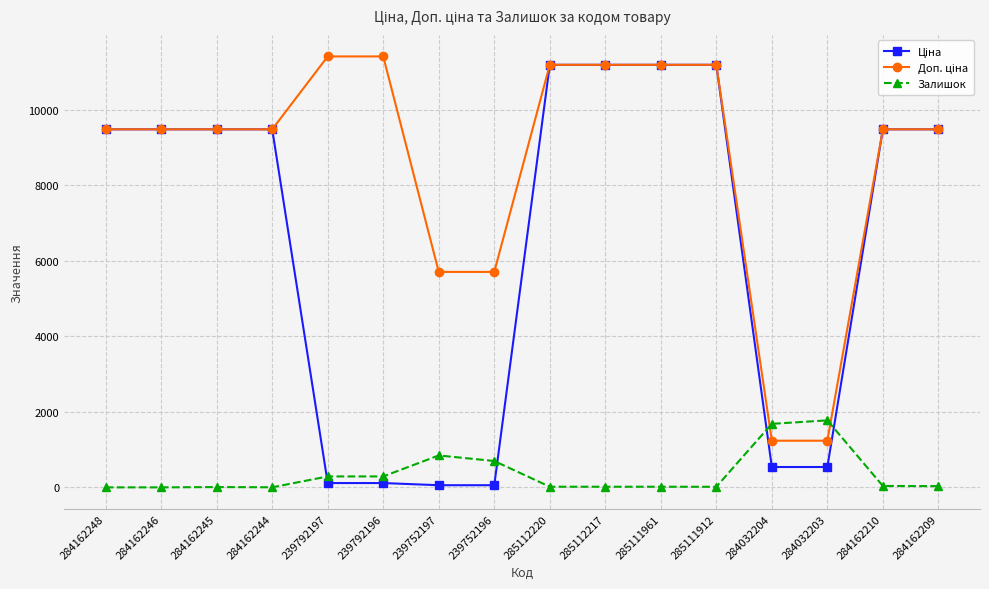

Is it true that Залишок equals 989.7 at 284032204?

False